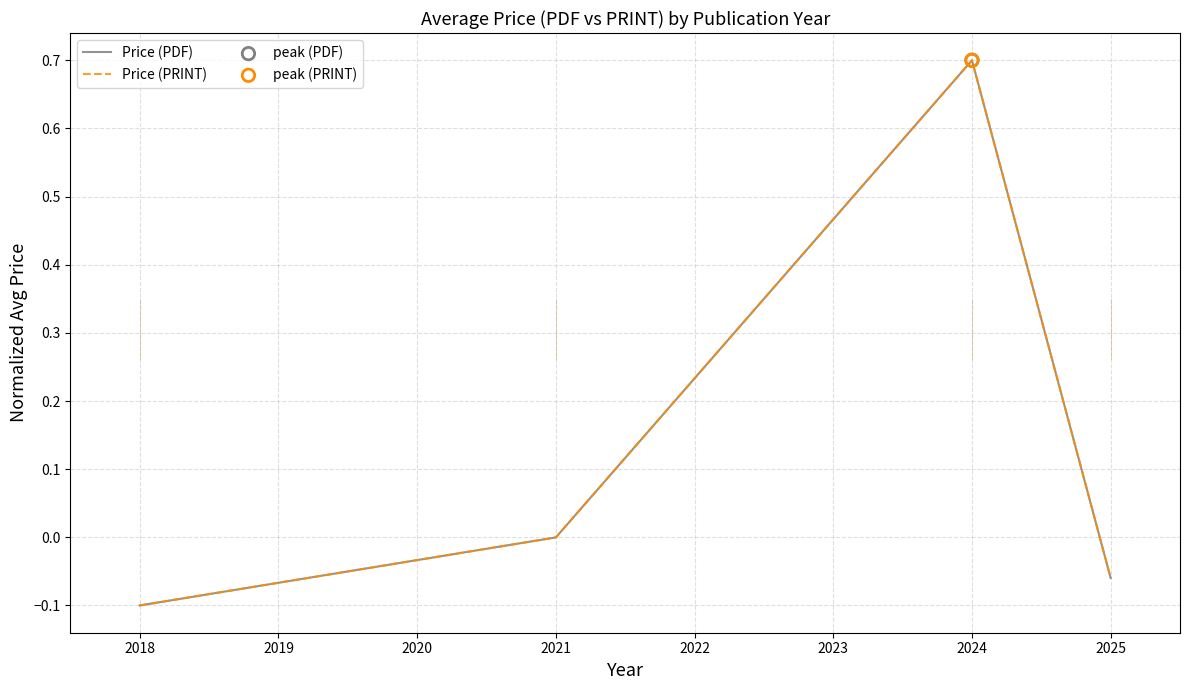

Which series has the largest total across all categories?

Price (PDF)